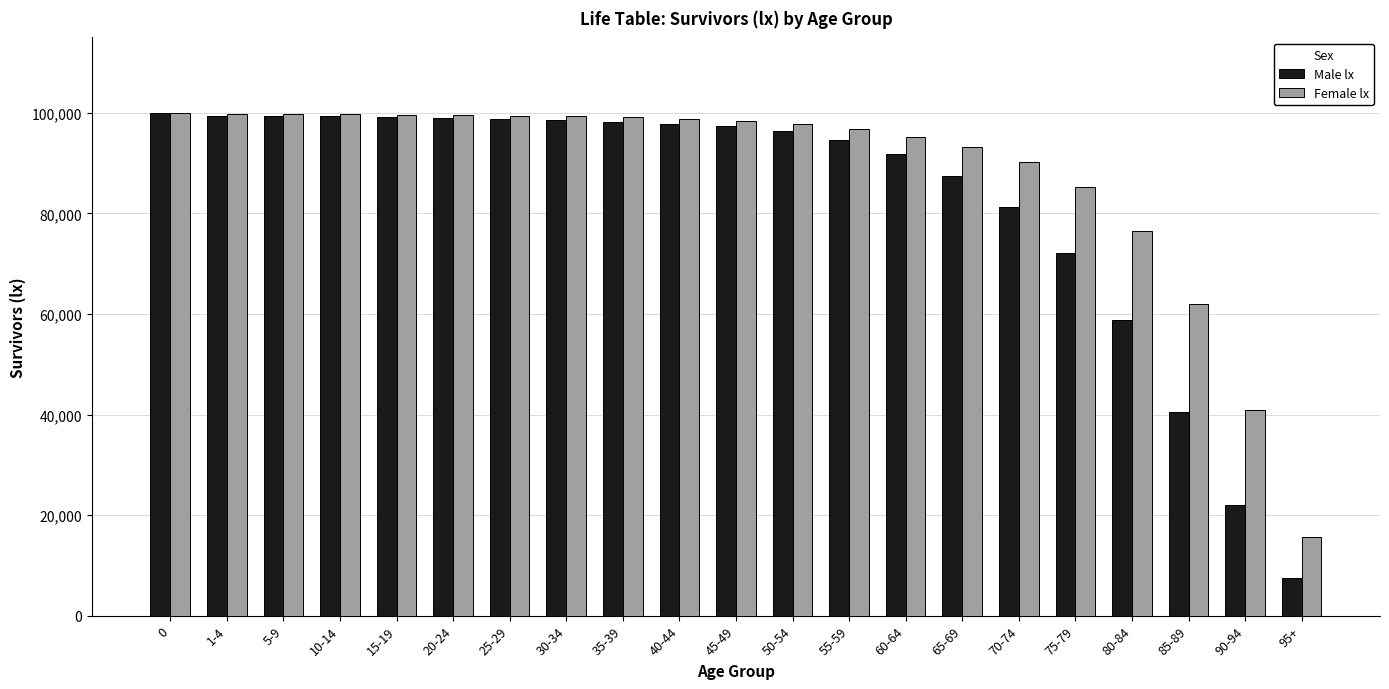

What are all the series names shown in the legend?

Male lx, Female lx